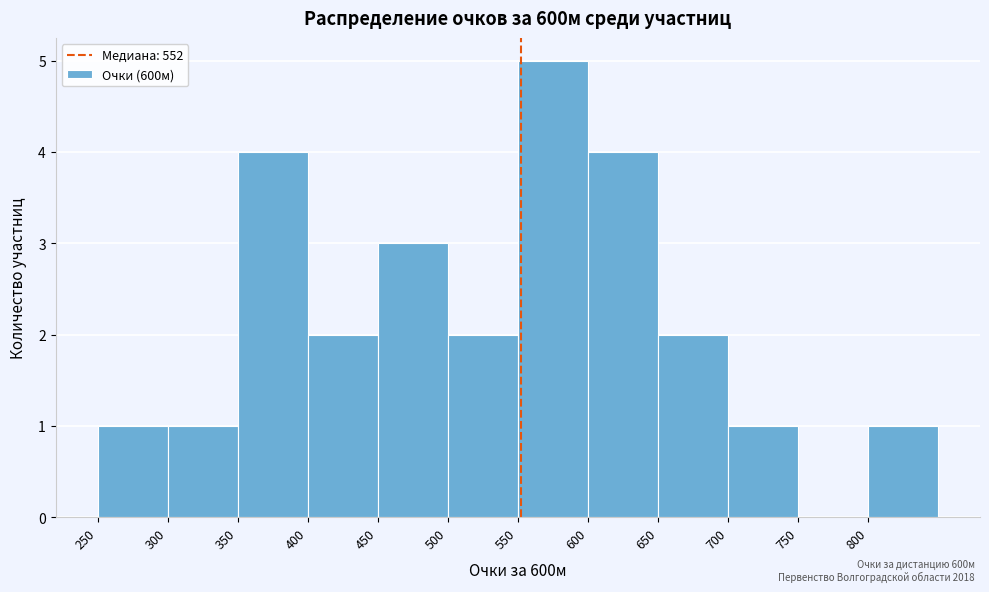

Reading left to right, transcribe this chart: for each bar, give the range it covers on the x-axis and its height. The values are not printed on the chart, so give them approximately, as read against the axis.

250 to 300: 1
300 to 350: 1
350 to 400: 4
400 to 450: 2
450 to 500: 3
500 to 550: 2
550 to 600: 5
600 to 650: 4
650 to 700: 2
700 to 750: 1
750 to 800: 0
800 to 850: 1